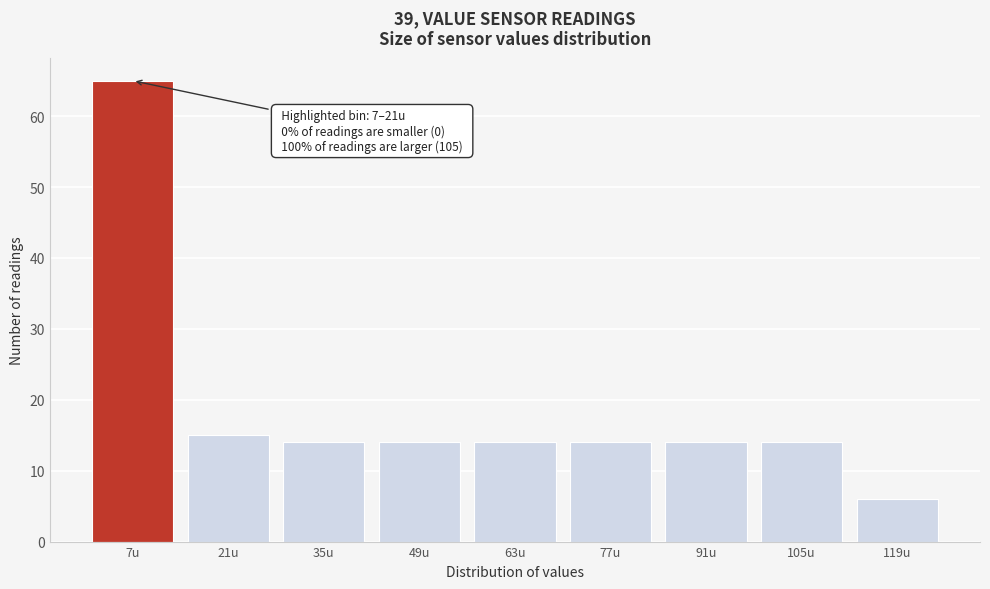

Reading right to left, list all the values displayed in this chart.

6	14	14	14	14	14	14	15	65